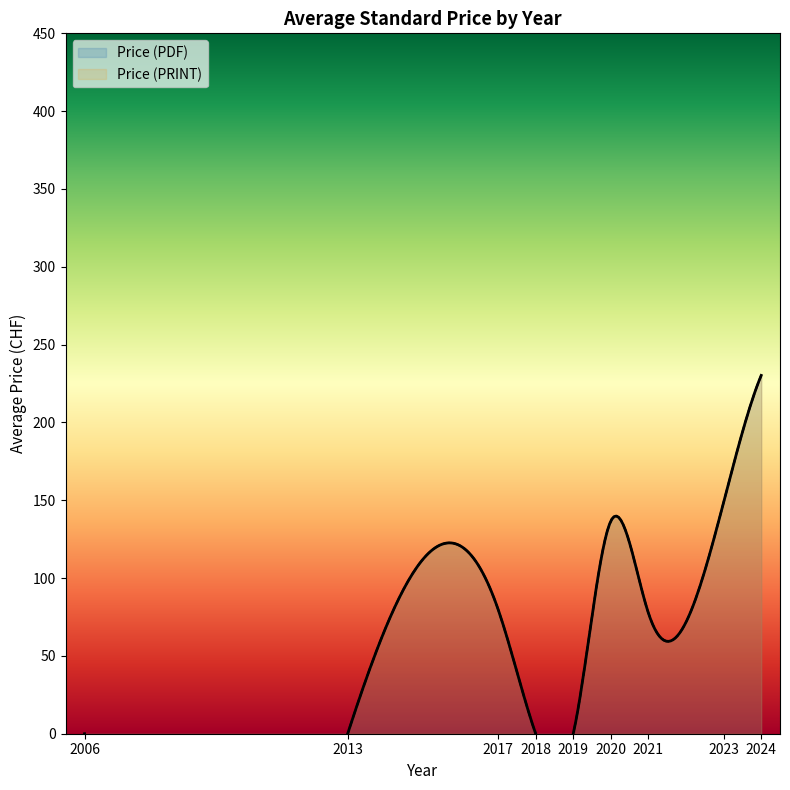

At which label does Price (PRINT) first exceed 155?

2006